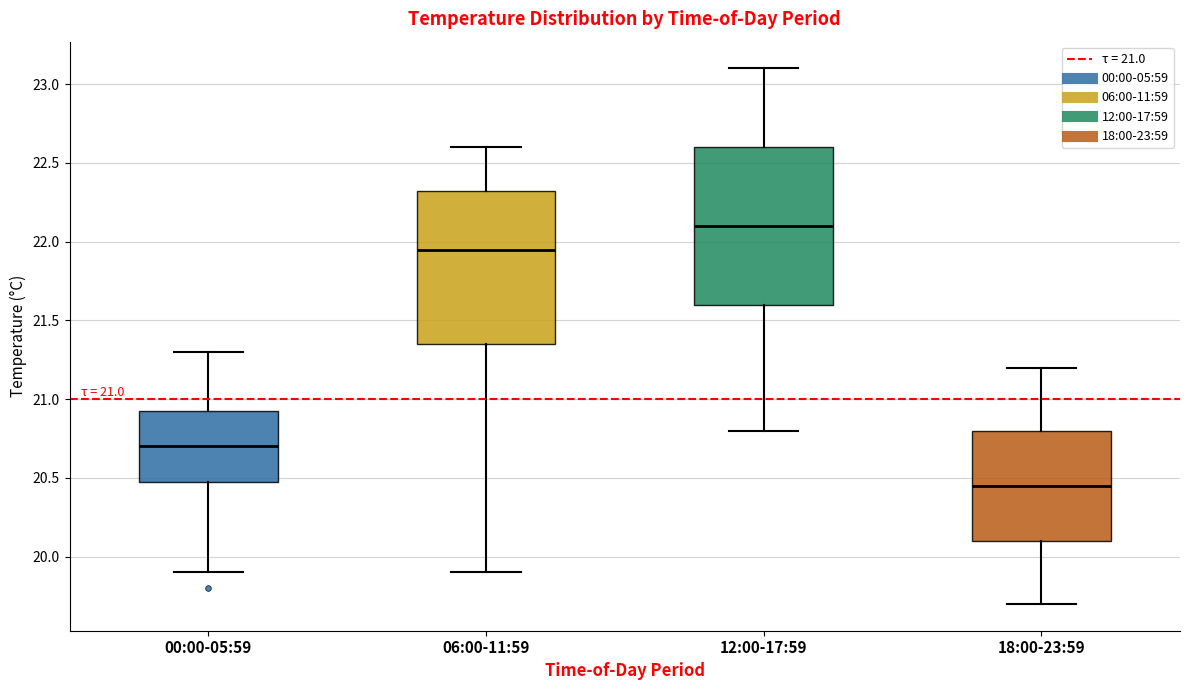

Which box's median line is the highest?

12:00-17:59